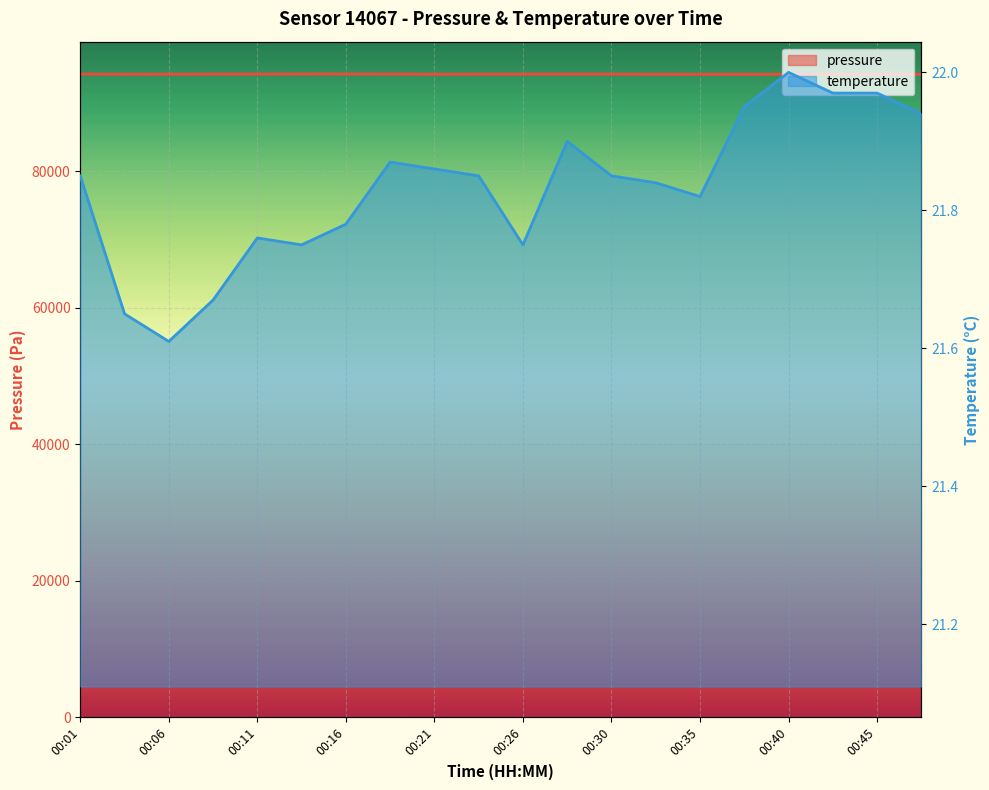

What is the average value of the temperature series?

21.8